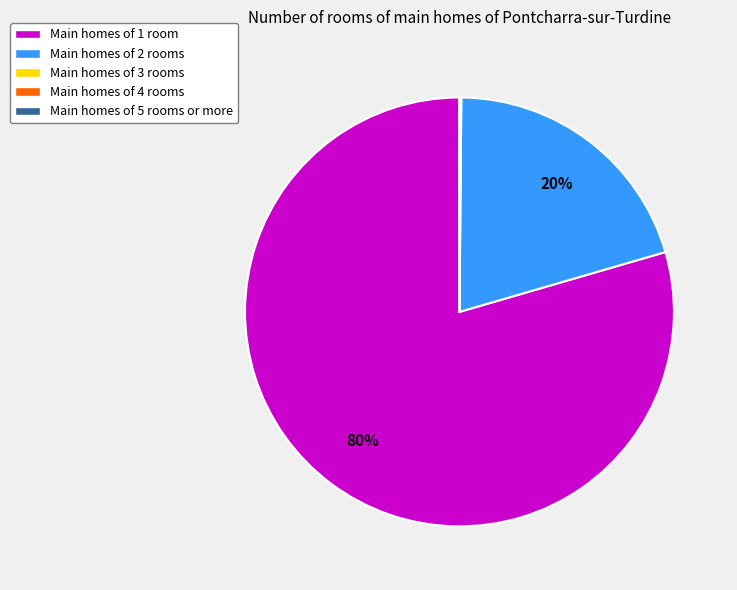

Is it true that Main homes of 1 room is 68% of the pie?

False